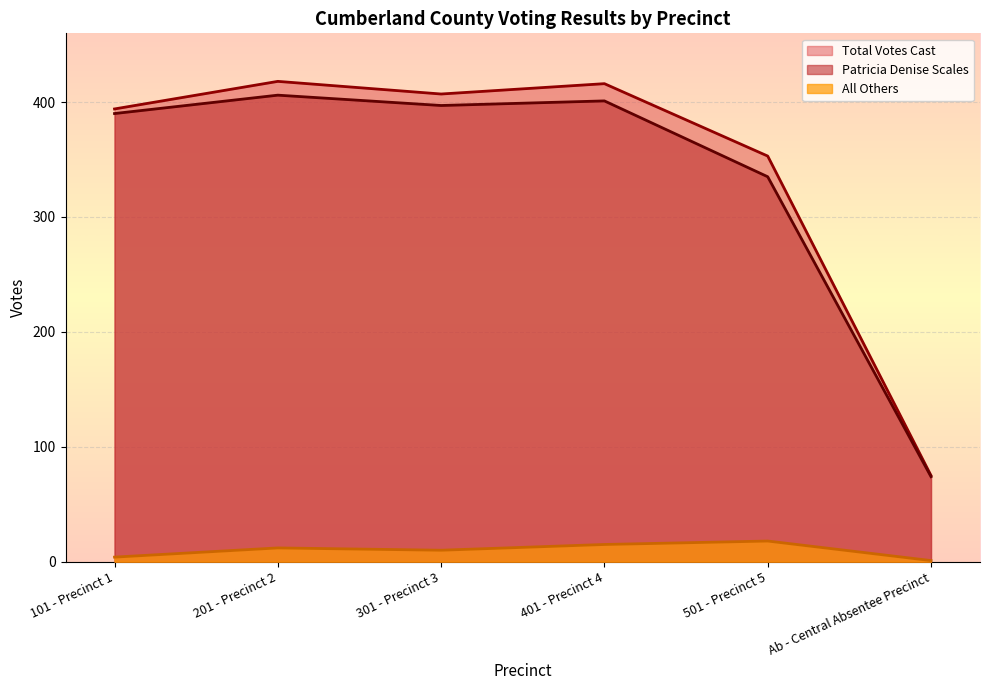

What is the value of the Patricia Denise Scales point at the 5th from the left?

335